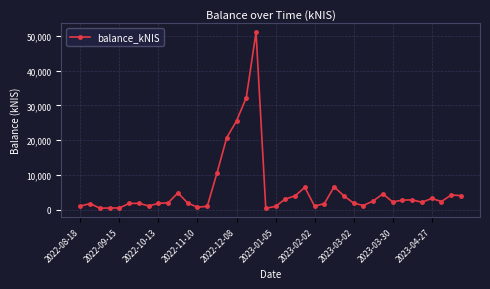

What is the greatest value displayed?

51021.9